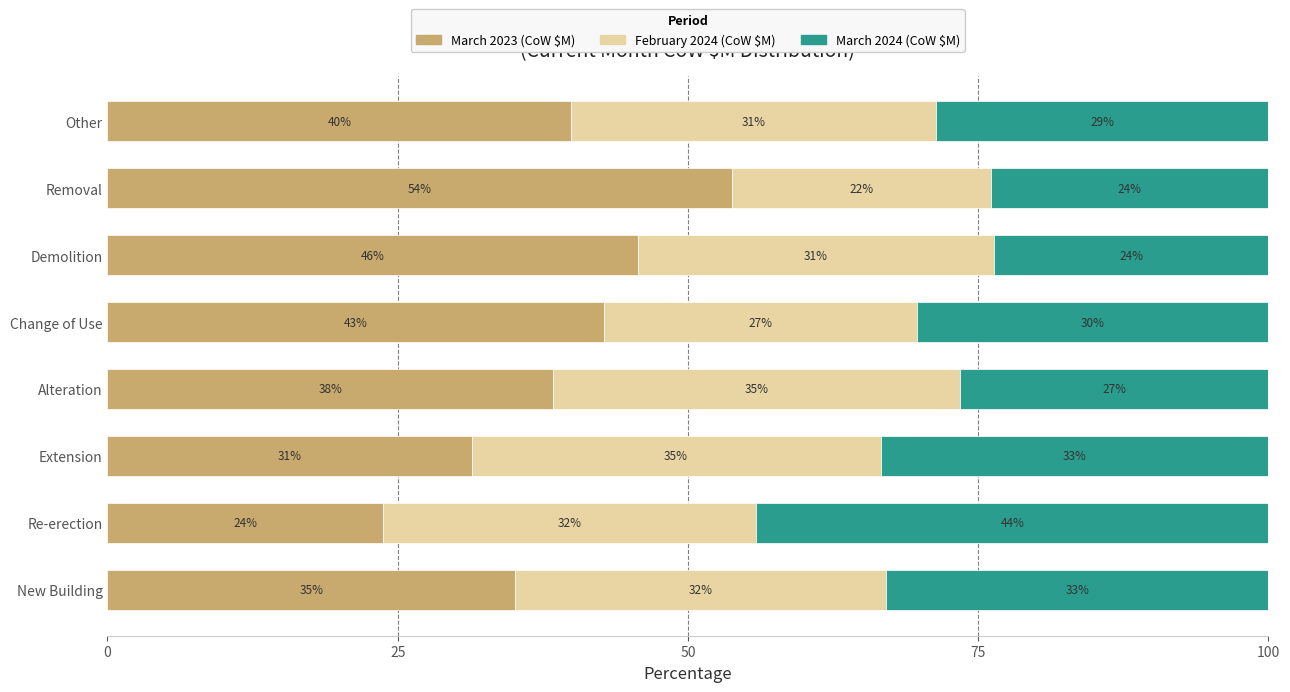

Which category has the lowest value in the March 2023 (CoW $M) series?

Re-erection